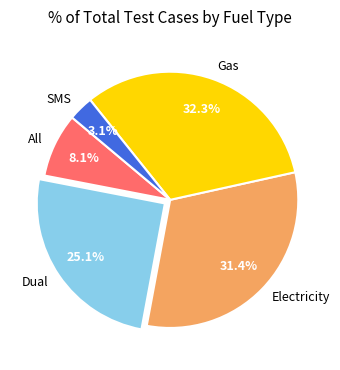

Count the number of slices in the pie.

5